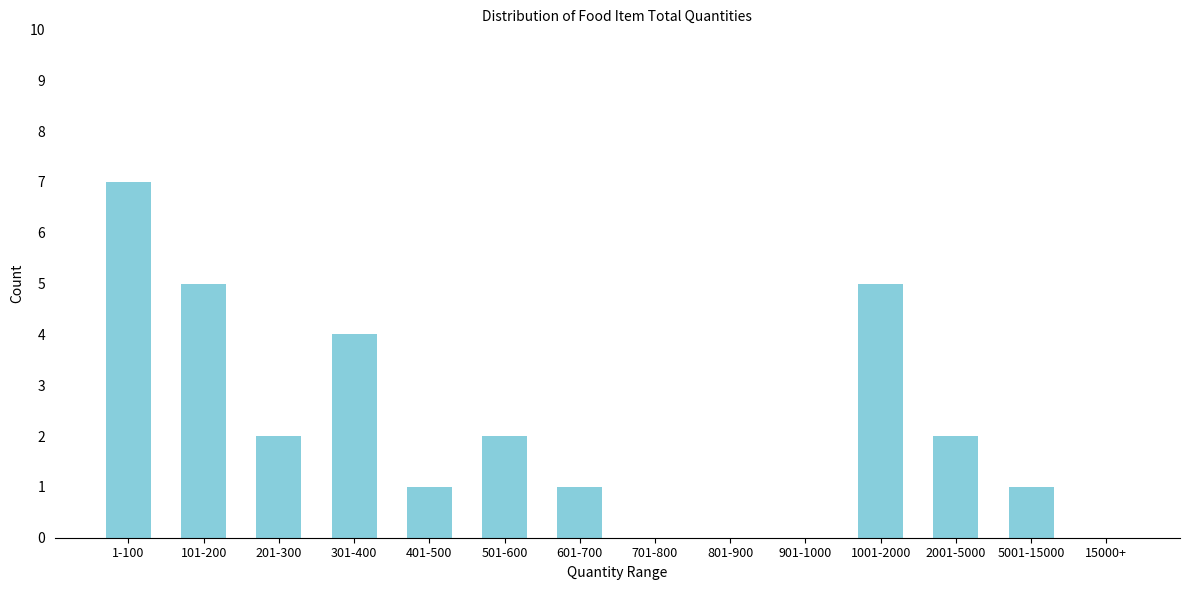

Reading right to left, list all the values displayed in this chart.

15000+=0	5001-15000=1	2001-5000=2	1001-2000=5	901-1000=0	801-900=0	701-800=0	601-700=1	501-600=2	401-500=1	301-400=4	201-300=2	101-200=5	1-100=7